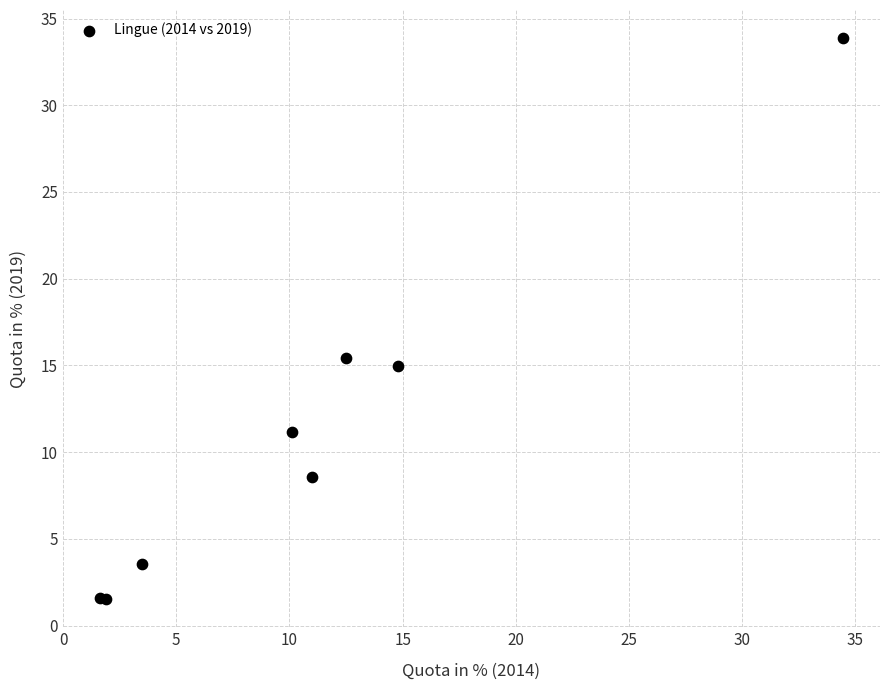

What Y value in the scatter plot is closest to 17?

15.4